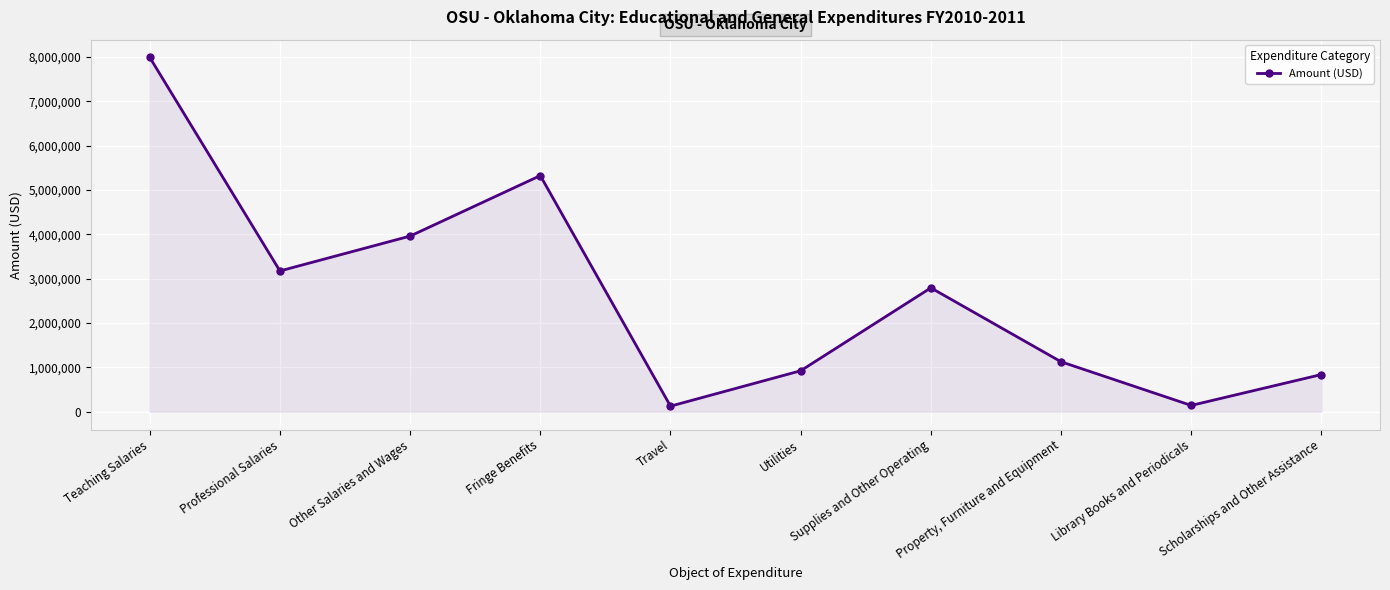

True or false: the data shows 1649931 at Utilities.

False